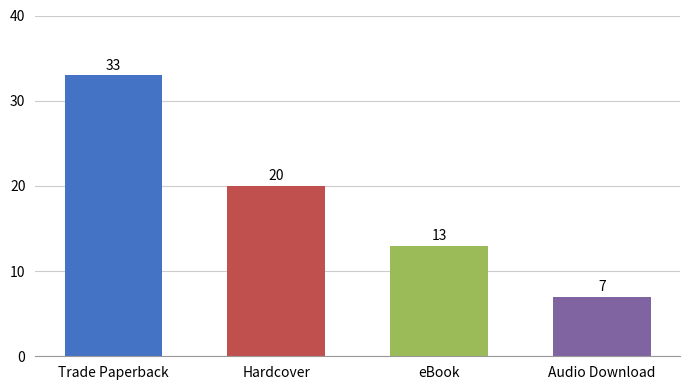

Reading left to right, list all the values displayed in this chart.

Trade Paperback=33	Hardcover=20	eBook=13	Audio Download=7